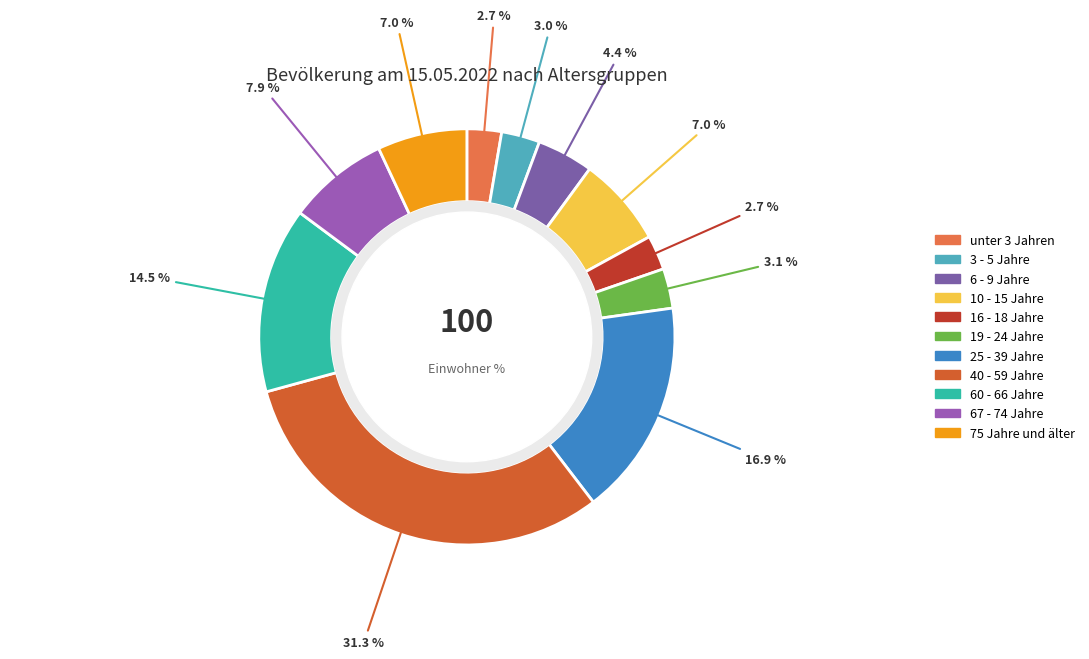

How many segments does this pie chart have?

11